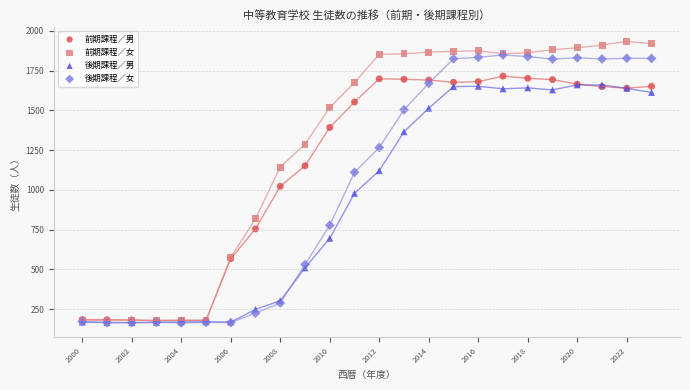

Across all series, what Y value is closest to 1049?

1023